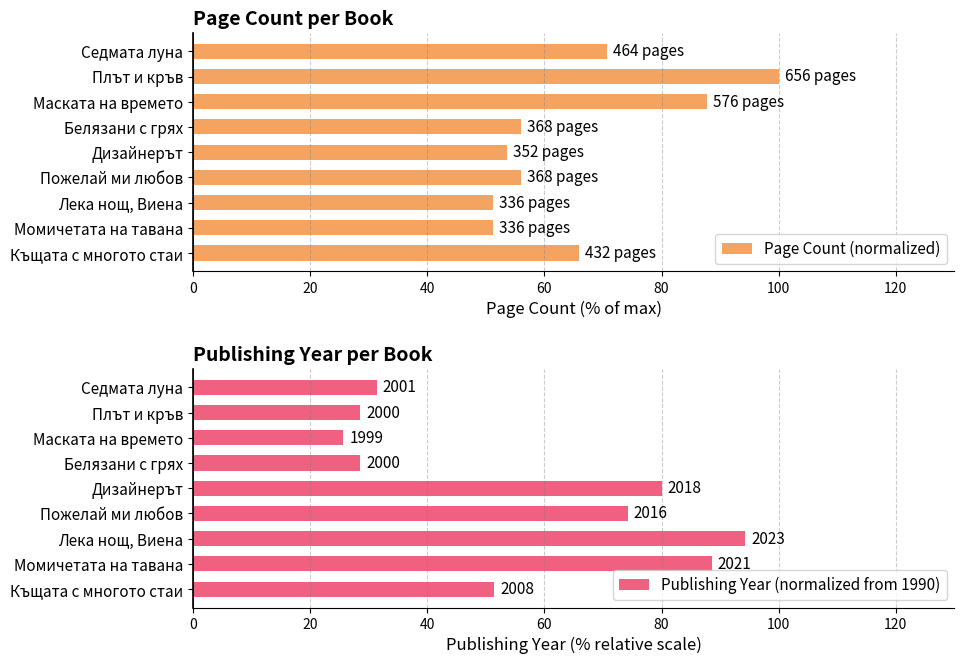

What value does the Page Count (normalized) series have at Плът и кръв?

100.0